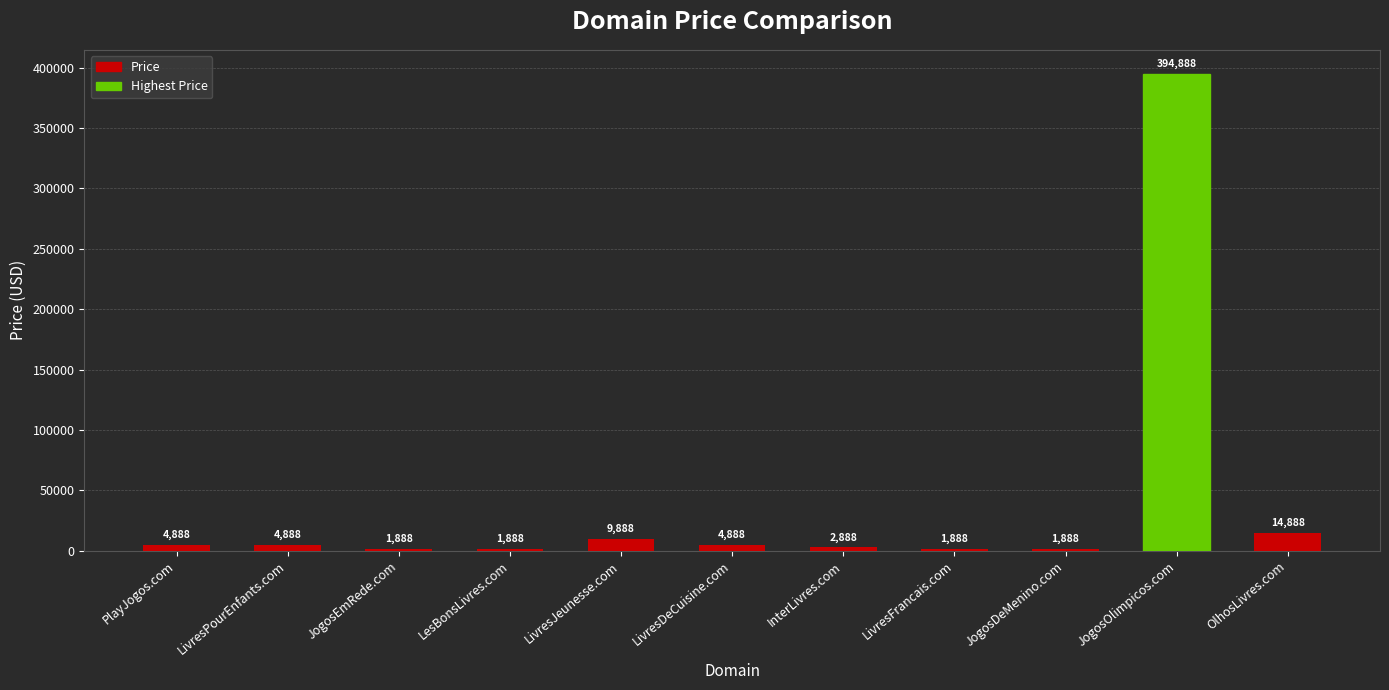

What is the change in value from PlayJogos.com to InterLivres.com?

-2000